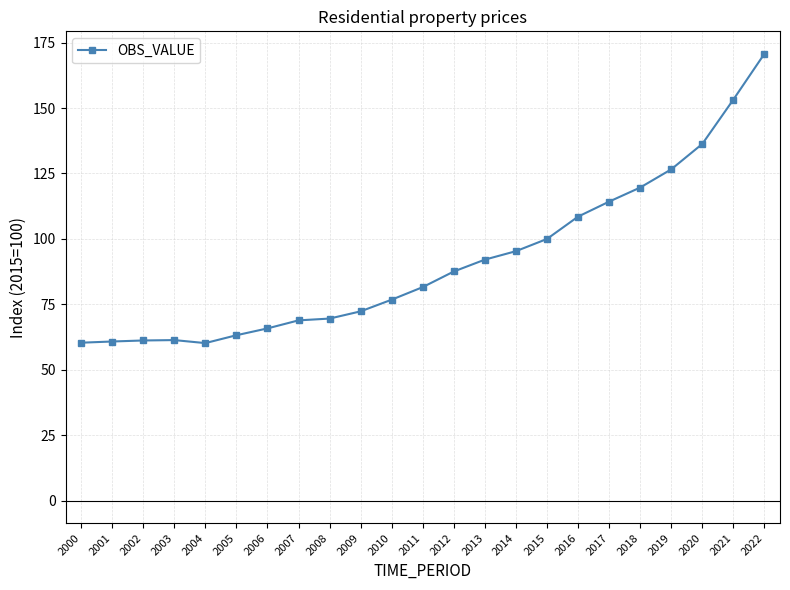

What is the approximate value at 2002?

61.2